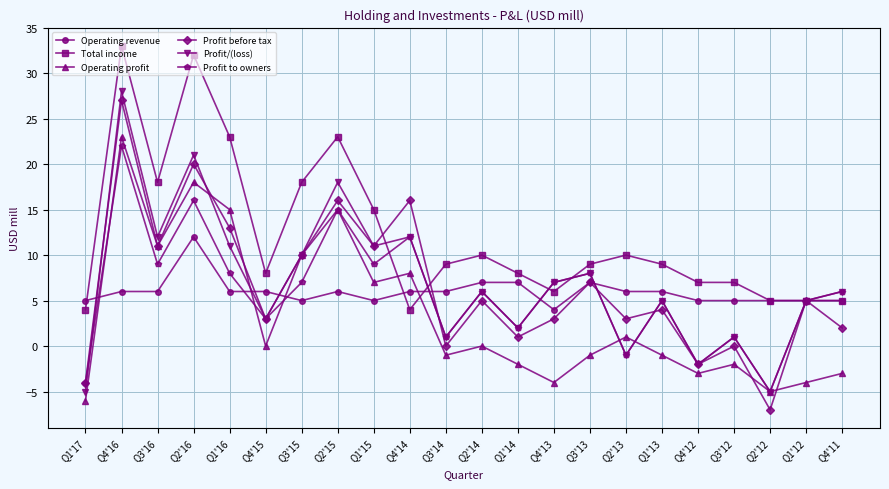

Reading left to right, list all the values displayed in this chart.

Operating revenue: Q1'17=5	Q4'16=6	Q3'16=6	Q2'16=12	Q1'16=6	Q4'15=6	Q3'15=5	Q2'15=6	Q1'15=5	Q4'14=6	Q3'14=6	Q2'14=7	Q1'14=7	Q4'13=4	Q3'13=7	Q2'13=6	Q1'13=6	Q4'12=5	Q3'12=5	Q2'12=5	Q1'12=5	Q4'11=5
Total income: Q1'17=4	Q4'16=33	Q3'16=18	Q2'16=32	Q1'16=23	Q4'15=8	Q3'15=18	Q2'15=23	Q1'15=15	Q4'14=4	Q3'14=9	Q2'14=10	Q1'14=8	Q4'13=6	Q3'13=9	Q2'13=10	Q1'13=9	Q4'12=7	Q3'12=7	Q2'12=5	Q1'12=5	Q4'11=5
Operating profit: Q1'17=-6	Q4'16=23	Q3'16=11	Q2'16=18	Q1'16=15	Q4'15=0	Q3'15=10	Q2'15=15	Q1'15=7	Q4'14=8	Q3'14=-1	Q2'14=0	Q1'14=-2	Q4'13=-4	Q3'13=-1	Q2'13=1	Q1'13=-1	Q4'12=-3	Q3'12=-2	Q2'12=-5	Q1'12=-4	Q4'11=-3
Profit before tax: Q1'17=-4	Q4'16=27	Q3'16=11	Q2'16=20	Q1'16=13	Q4'15=3	Q3'15=10	Q2'15=16	Q1'15=11	Q4'14=16	Q3'14=0	Q2'14=5	Q1'14=1	Q4'13=3	Q3'13=7	Q2'13=3	Q1'13=4	Q4'12=-2	Q3'12=0	Q2'12=-7	Q1'12=5	Q4'11=2
Profit/(loss): Q1'17=-5	Q4'16=28	Q3'16=12	Q2'16=21	Q1'16=11	Q4'15=3	Q3'15=10	Q2'15=18	Q1'15=11	Q4'14=12	Q3'14=1	Q2'14=6	Q1'14=2	Q4'13=7	Q3'13=8	Q2'13=-1	Q1'13=5	Q4'12=-2	Q3'12=1	Q2'12=-5	Q1'12=5	Q4'11=6
Profit to owners: Q1'17=-4	Q4'16=22	Q3'16=9	Q2'16=16	Q1'16=8	Q4'15=3	Q3'15=7	Q2'15=15	Q1'15=9	Q4'14=12	Q3'14=1	Q2'14=6	Q1'14=2	Q4'13=7	Q3'13=8	Q2'13=-1	Q1'13=5	Q4'12=-2	Q3'12=1	Q2'12=-5	Q1'12=5	Q4'11=6